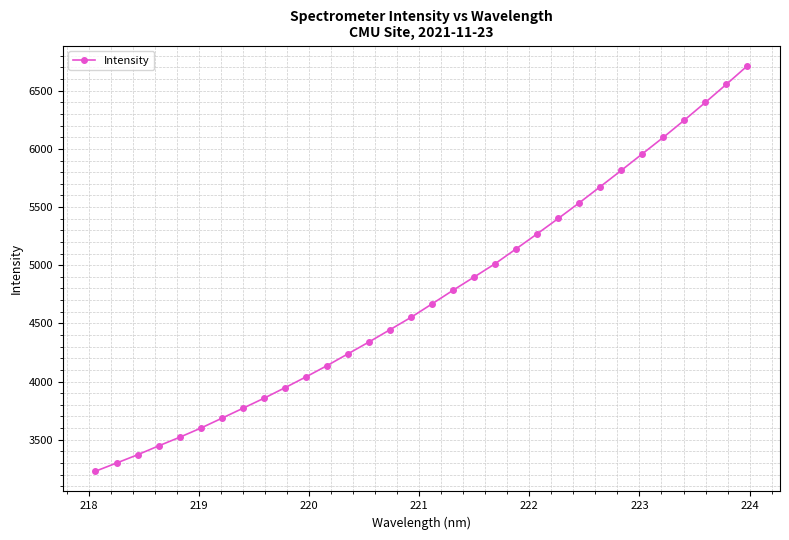

What is the greatest value displayed?

6714.2